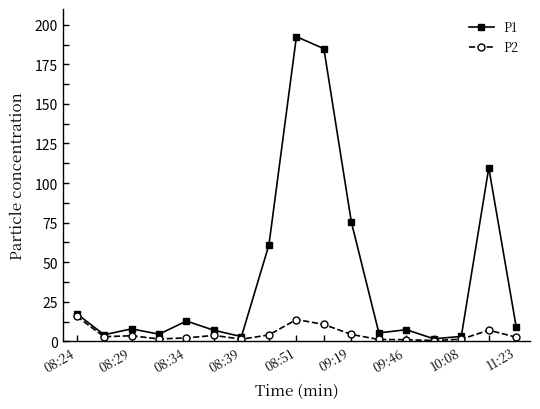

Which series has the widest spread of values?

P1